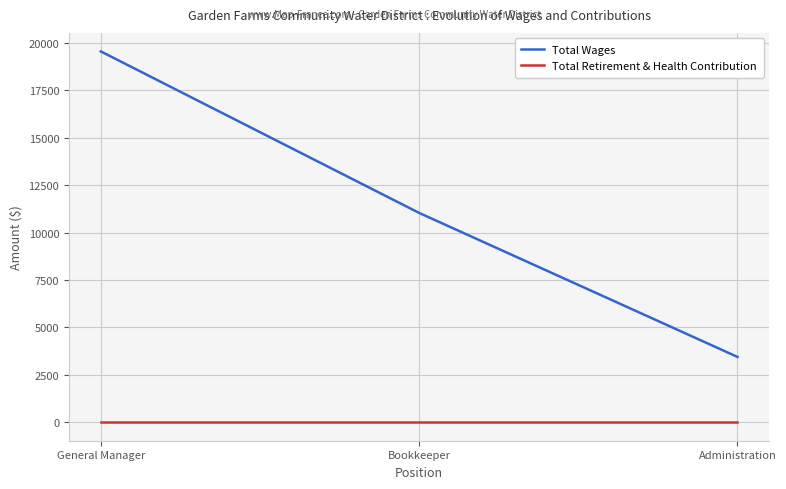

What are all the series names shown in the legend?

Total Wages, Total Retirement & Health Contribution